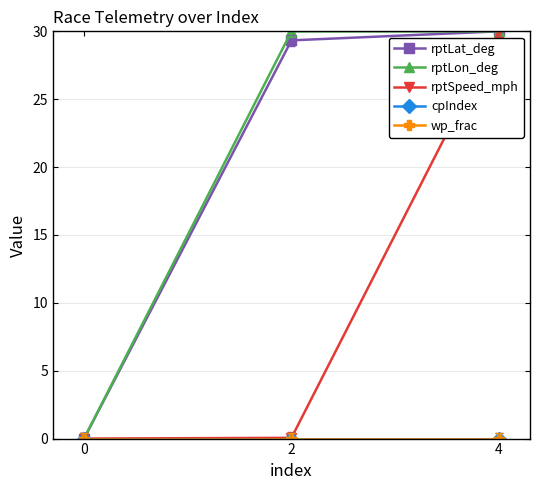

Which series has the largest range (max minus min)?

rptLat_deg